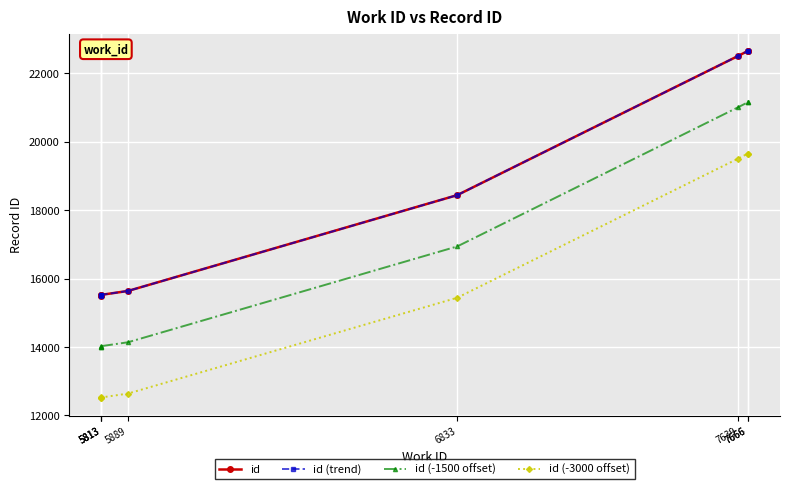

At which category is the sum across all series the highest?

7666